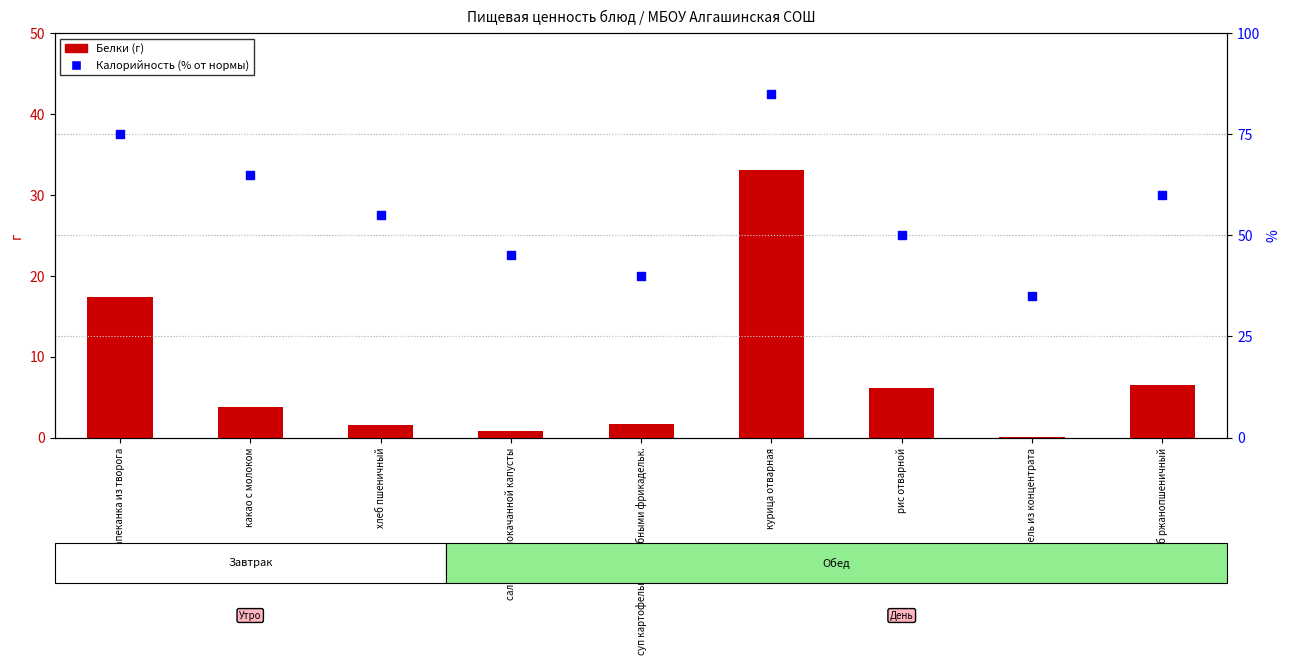

At which category is the sum across all series the highest?

курица отварная